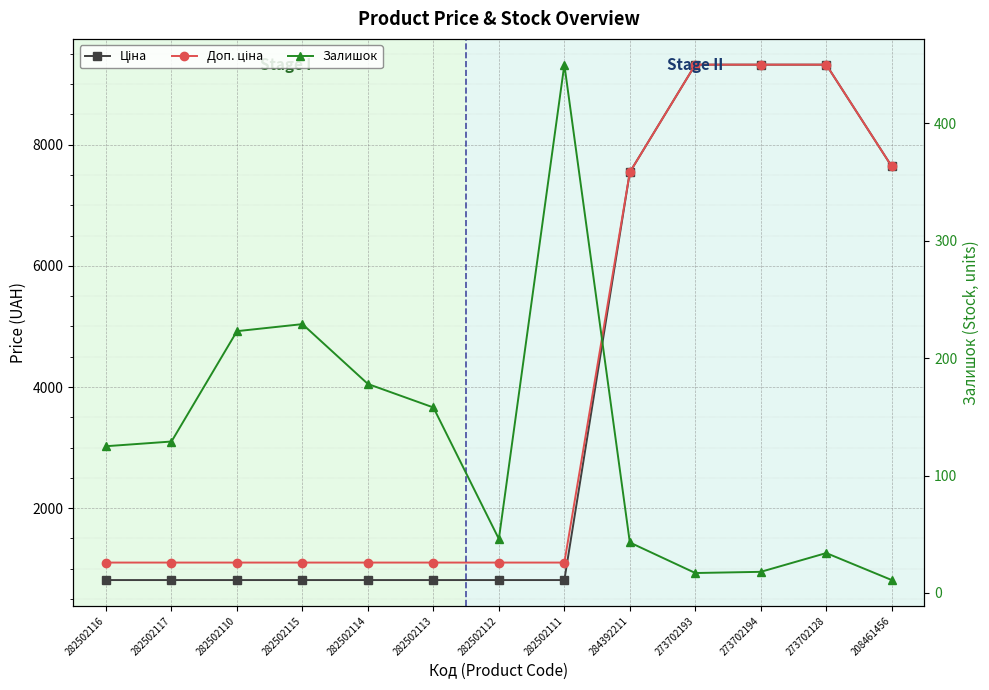

The value of Доп. ціна at 273702193 is 9321.4. True or false?

True